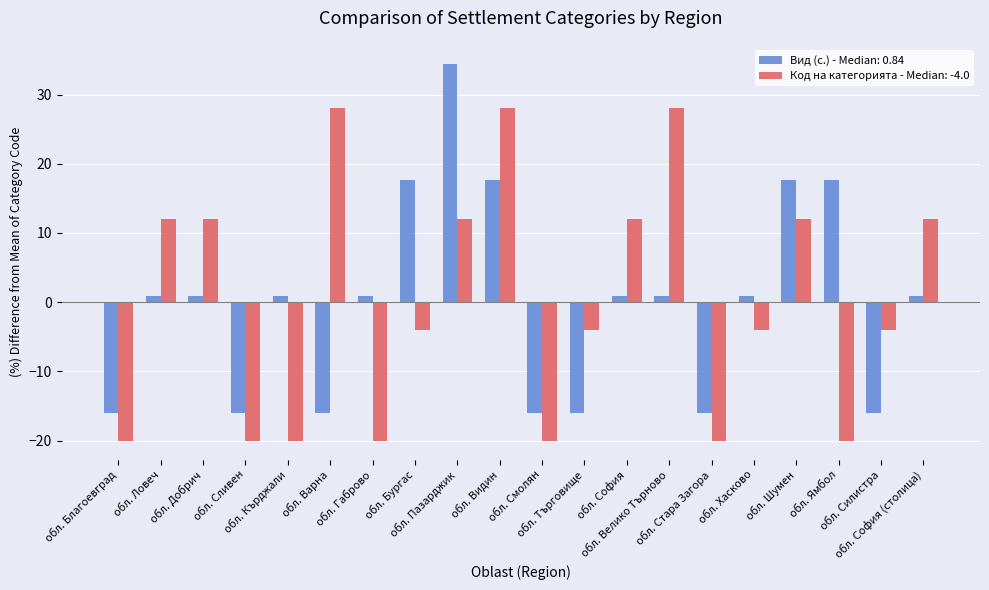

How many bars are there in total?

40